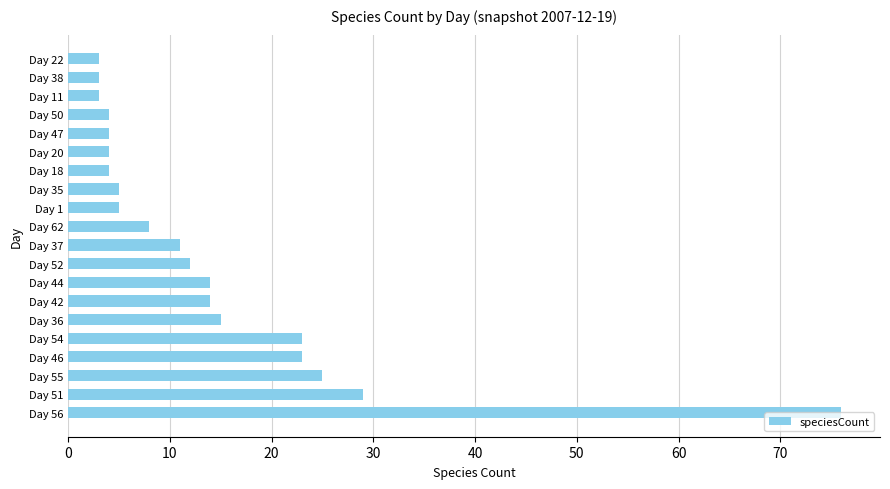

Count the number of categories in the chart.

20